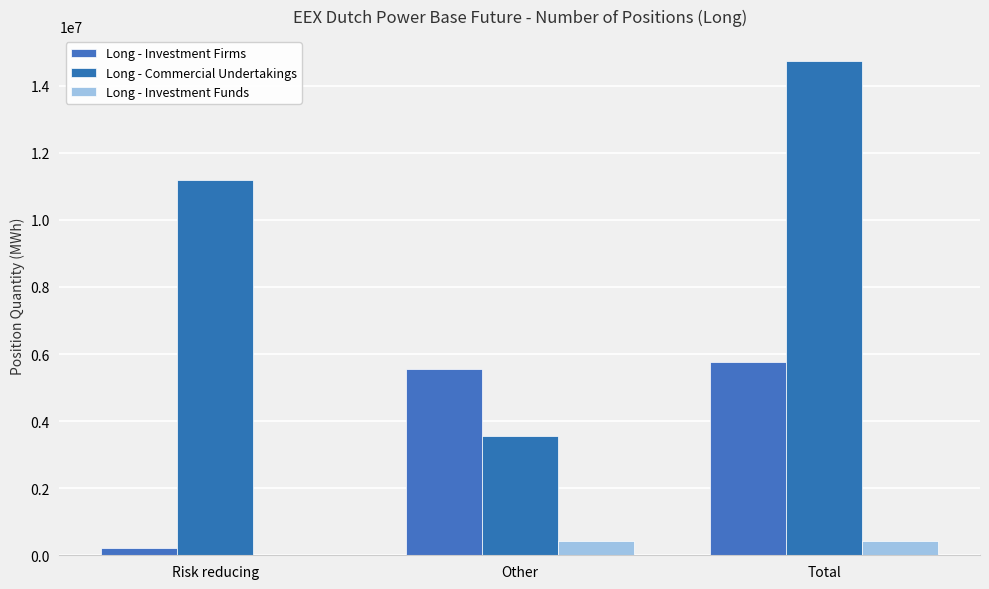

Reading right to left, list all the values displayed in this chart.

Long - Investment Firms: 5771387	5551625	219762
Long - Commercial Undertakings: 14744024	3566879	11177145
Long - Investment Funds: 431752	431752	0